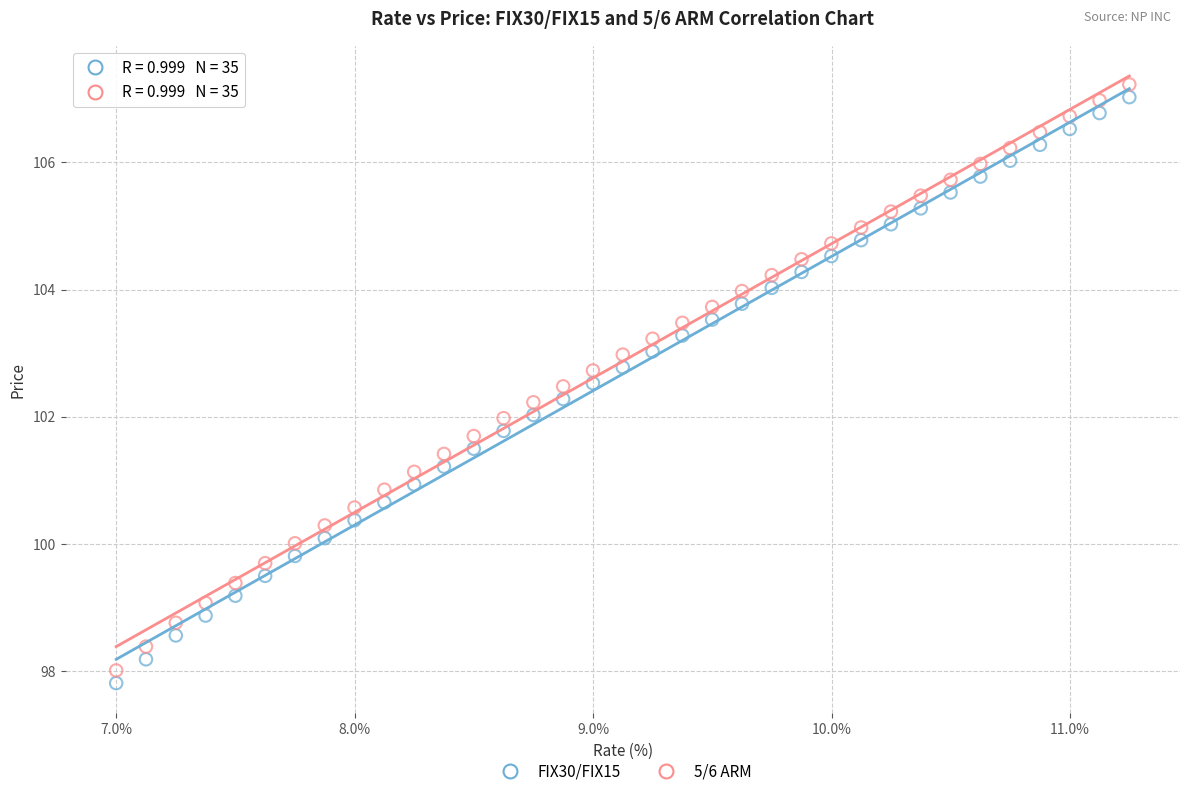

What is the X range (max minus min) for the scatter plot?

4.3